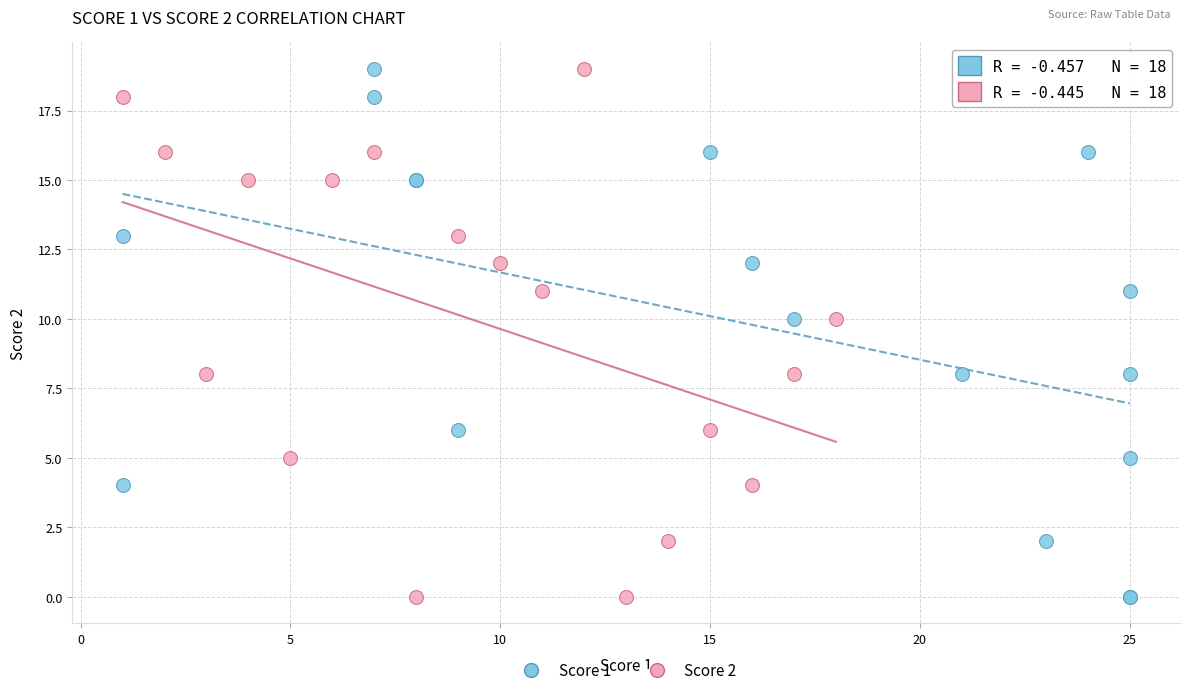

What are all the series names shown in the legend?

Score 1, Score 2